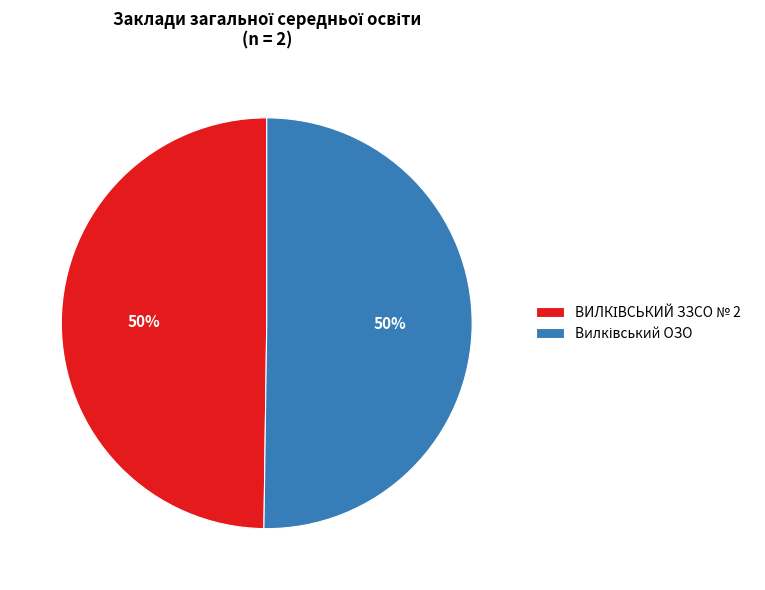

How many segments does this pie chart have?

2